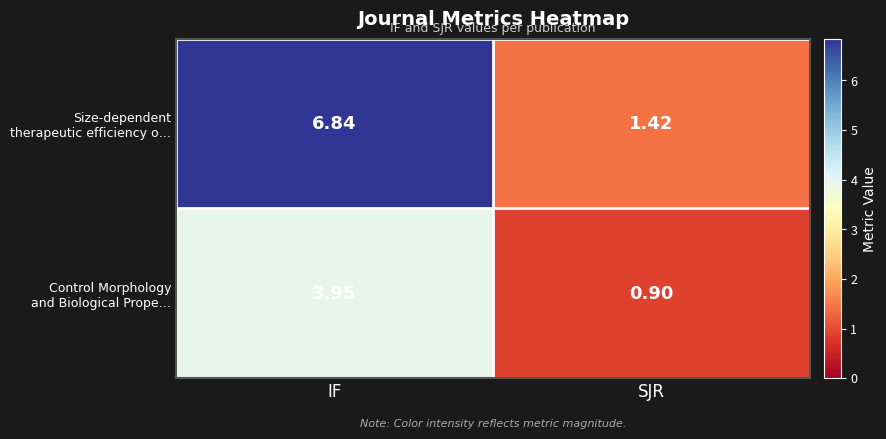

Which category has the lowest value across all series?

SJR